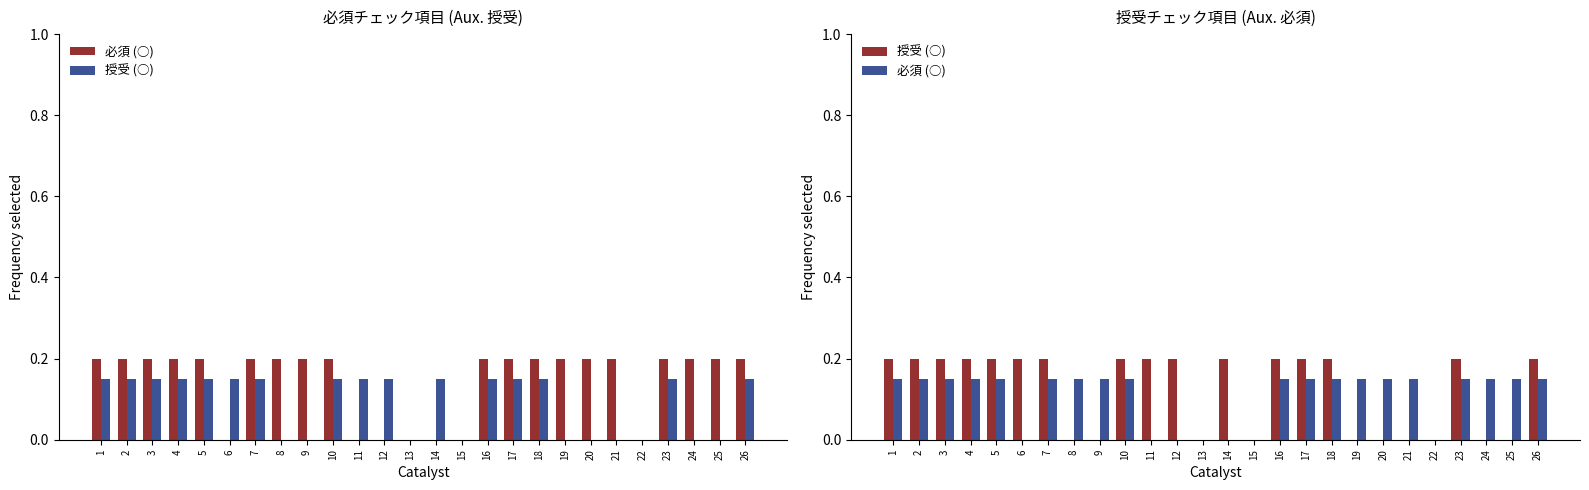

Which has a higher value, 16 or 1?

16